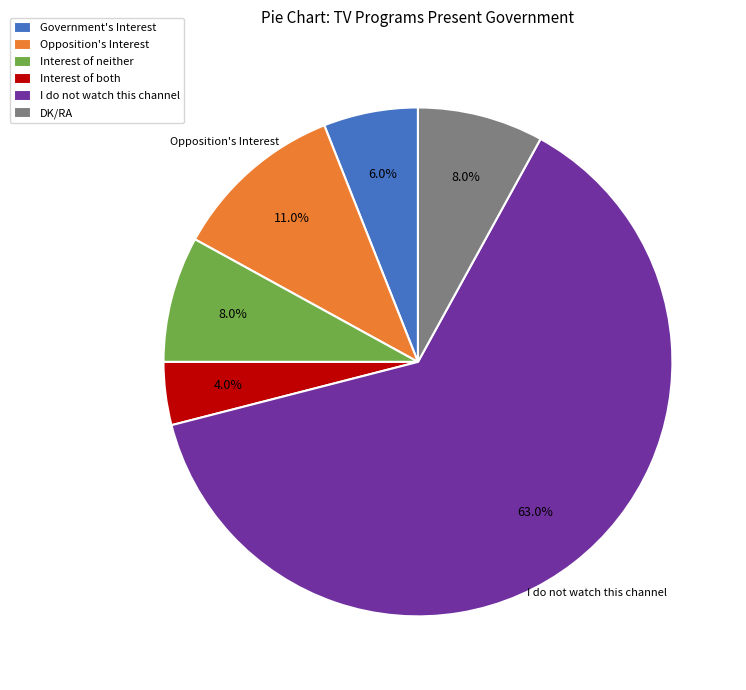

True or false: I do not watch this channel accounts for 63% of the total.

True